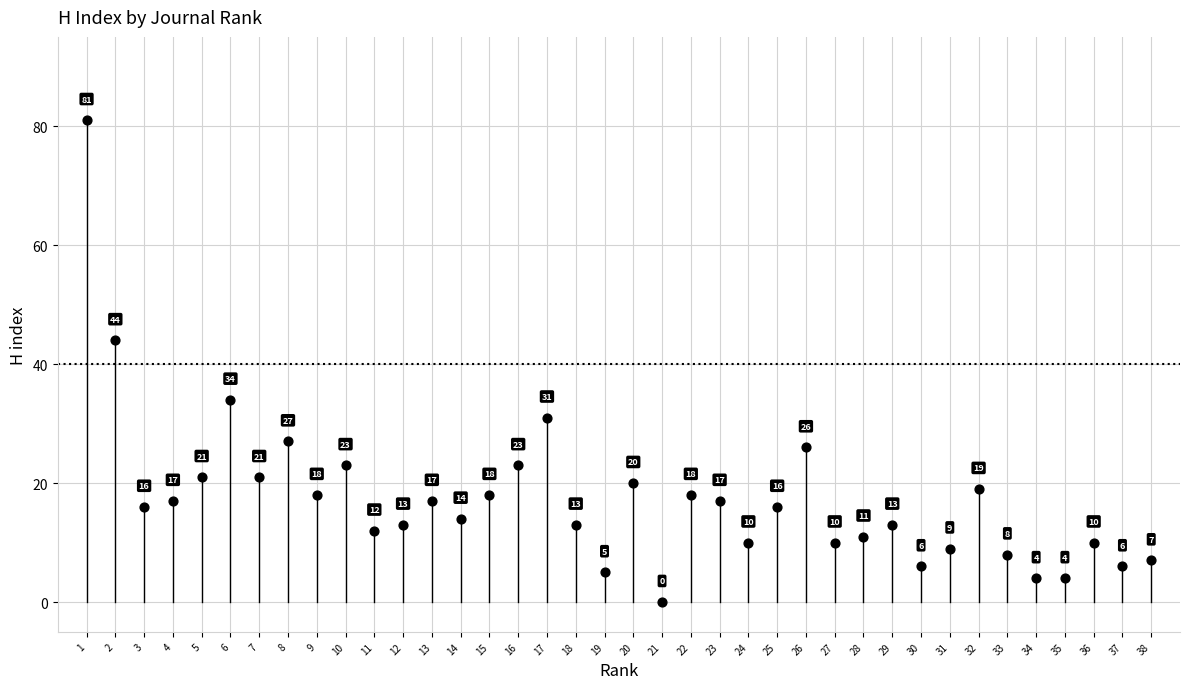

What Y value in the scatter plot is closest to 40?

44